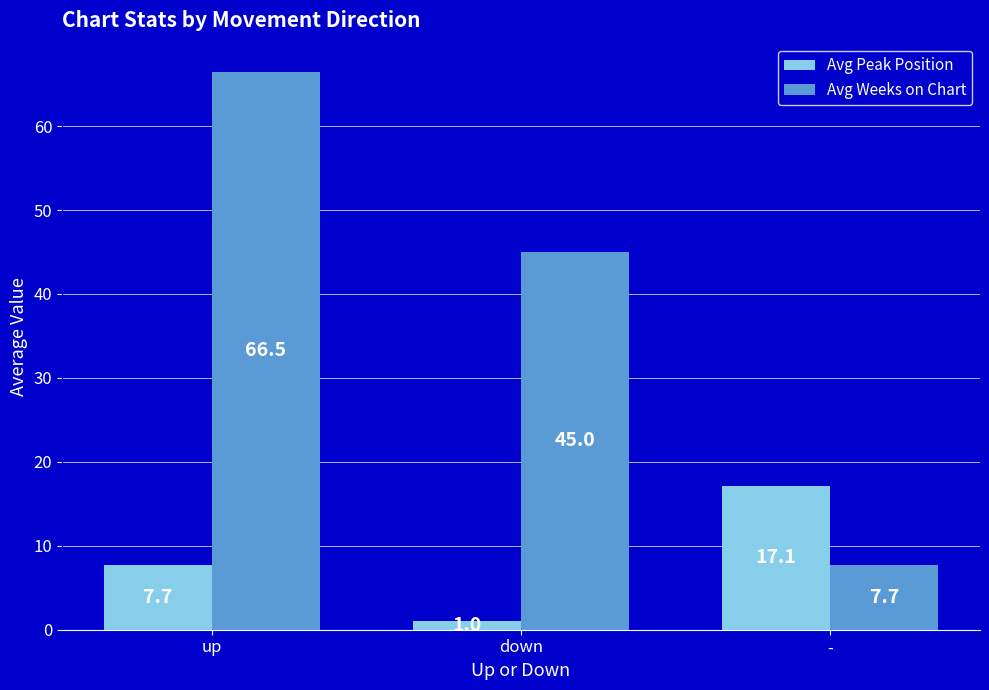

At which label does Avg Weeks on Chart first exceed 45?

up